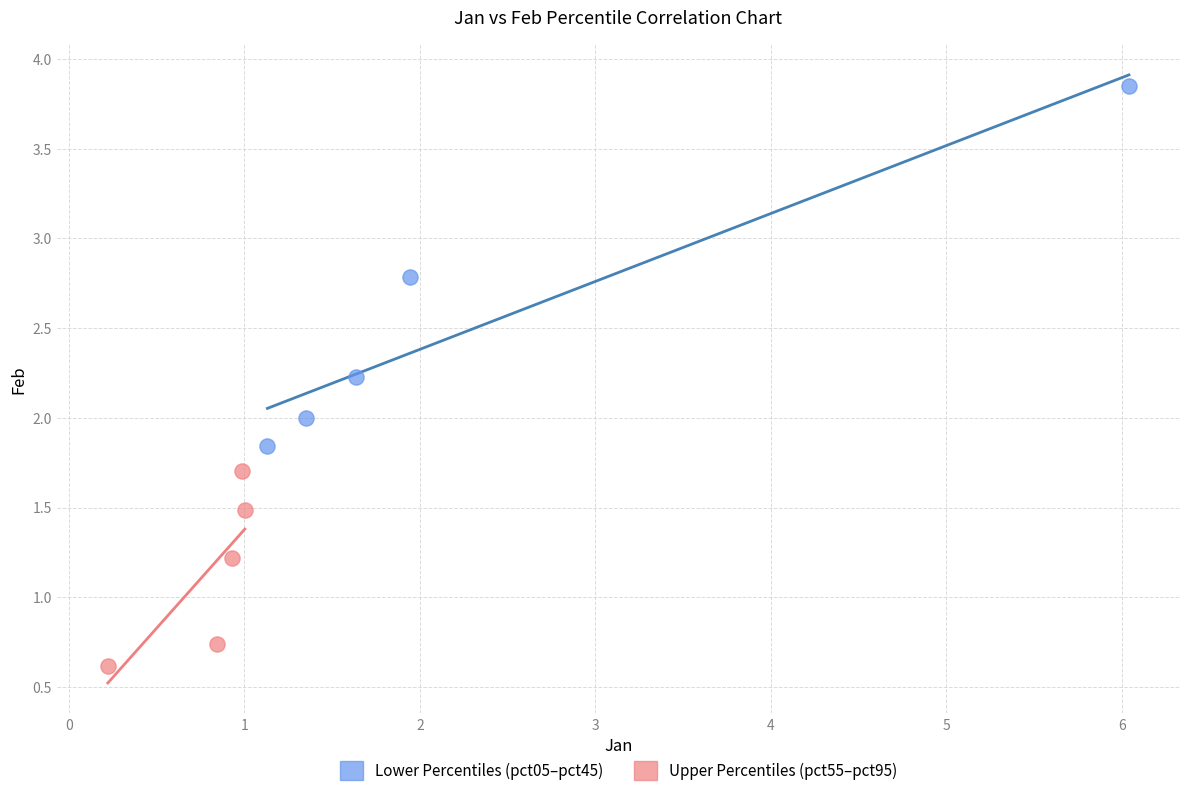

What are all the series names shown in the legend?

Lower Percentiles (pct05–pct45), Upper Percentiles (pct55–pct95)